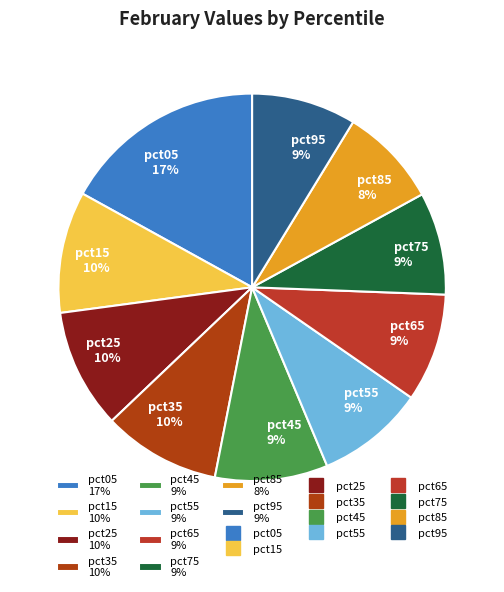

To the nearest percent, what is the average slice percentage?

10%